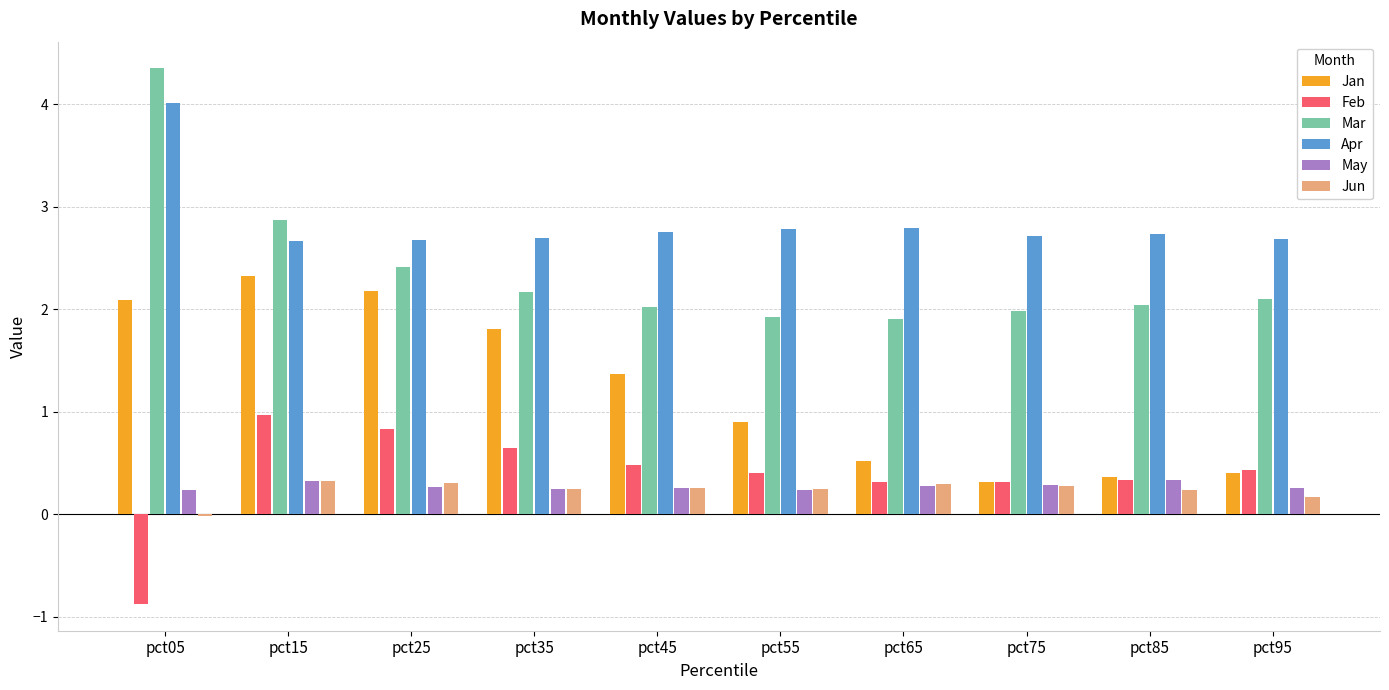

Which label corresponds to the largest value in the chart?

pct05